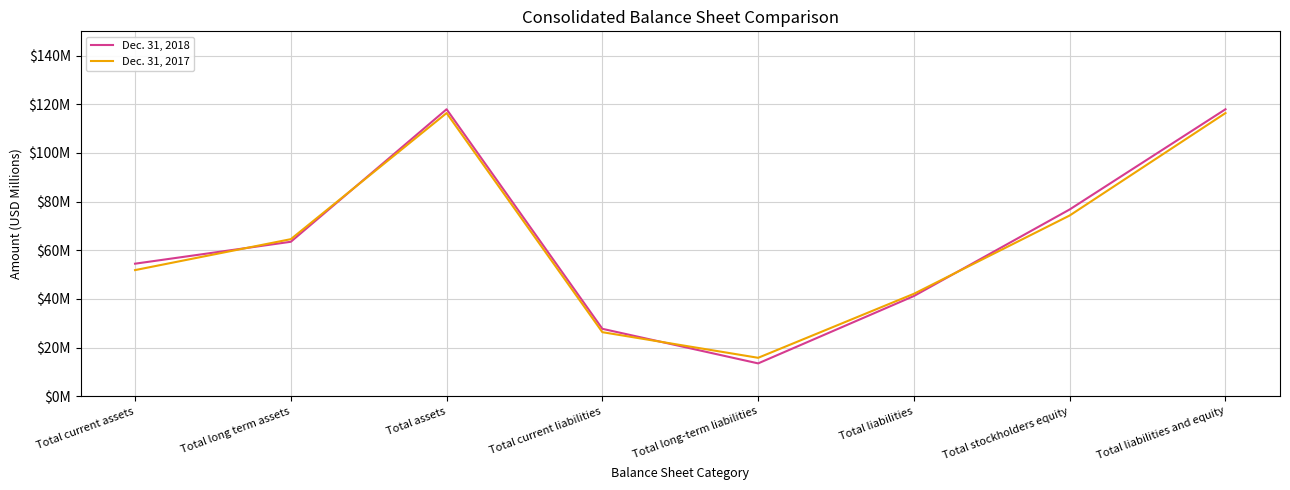

Is this an area chart (filled region under the line)?

No